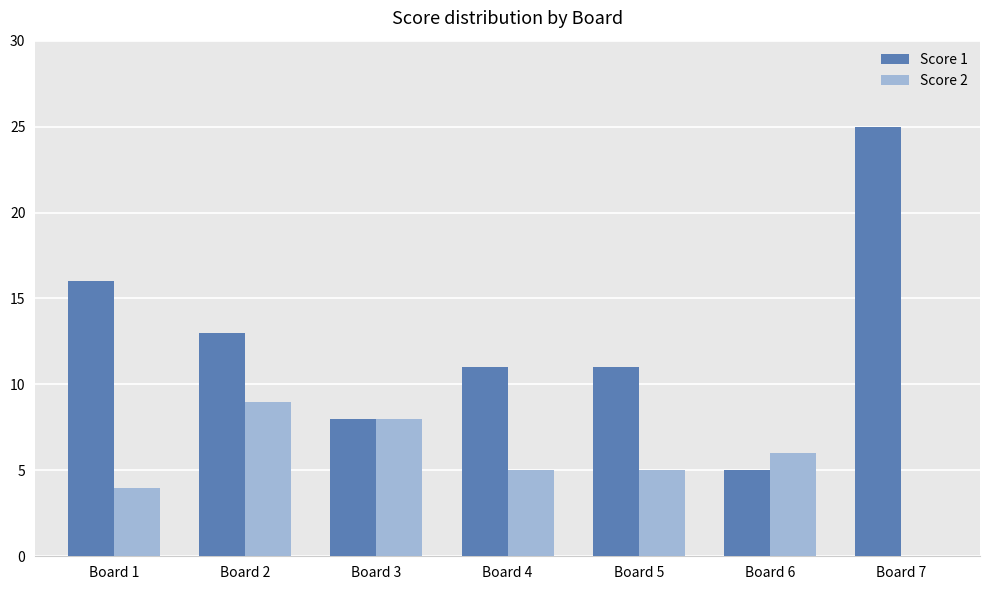

Reading right to left, transcribe all the data shown in this chart.

Score 1: 25	5	11	11	8	13	16
Score 2: 0	6	5	5	8	9	4